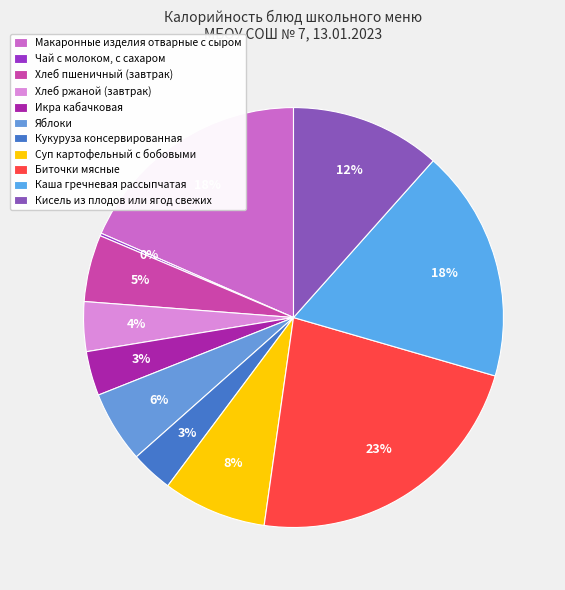

Does Хлеб пшеничный (завтрак) represent more than half of the total?

No